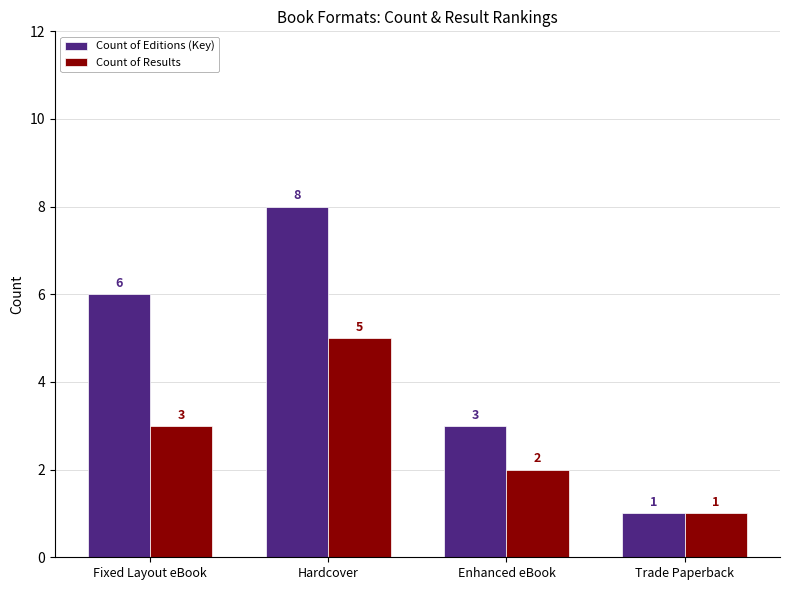

Are the bars horizontal?

No